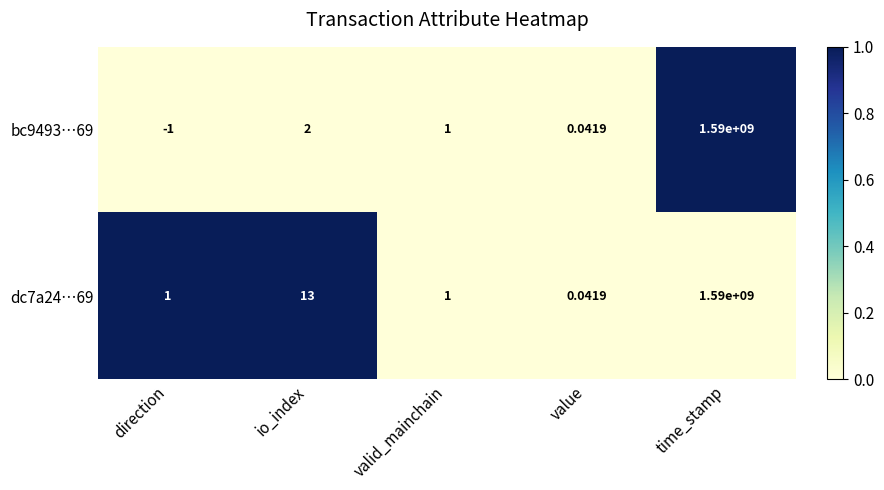

Rank the categories by bc9493…69 value from highest to lowest.

time_stamp, io_index, valid_mainchain, value, direction